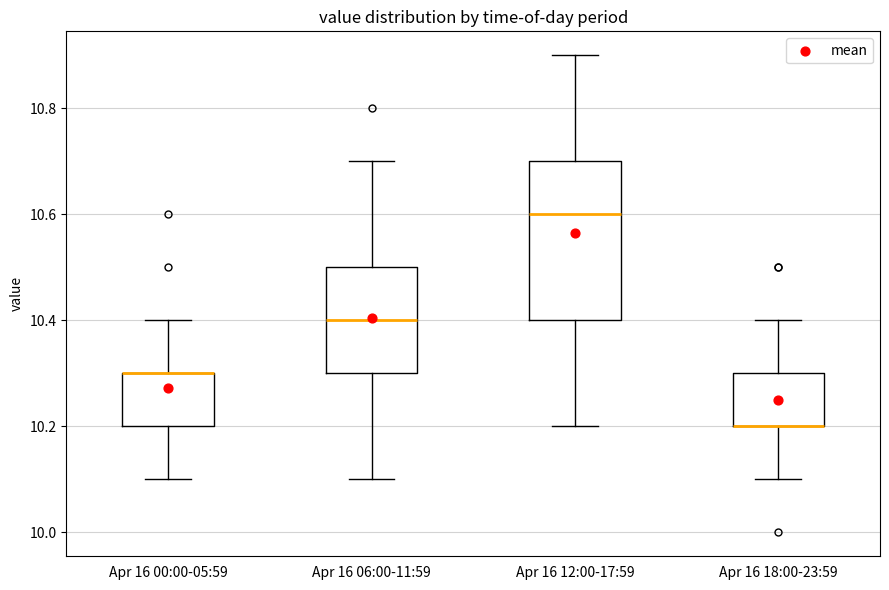

Reading left to right, transcribe this box plot: for each box, give where its median line is, the range the box spans, and where its two whiskers end, as read against the y-axis. The values are not printed on the chart, so give them approximately, as read against the axis.

Apr 16 00:00-05:59: median 10.3 (drawn on the box's upper edge), box 10.2 to 10.3, whiskers 10.1 to 10.4
Apr 16 06:00-11:59: median 10.4, box 10.3 to 10.5, whiskers 10.1 to 10.7
Apr 16 12:00-17:59: median 10.6, box 10.4 to 10.7, whiskers 10.2 to 10.9
Apr 16 18:00-23:59: median 10.2 (drawn on the box's lower edge), box 10.2 to 10.3, whiskers 10.1 to 10.4